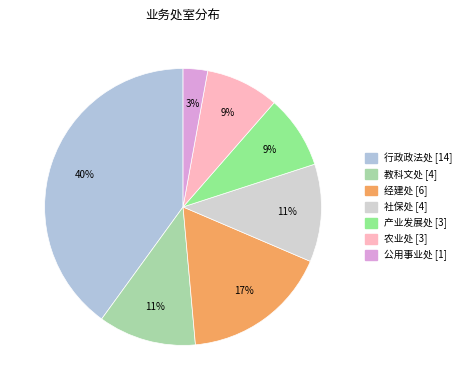

What percentage is the 产业发展处 slice, to the nearest percent?

9%